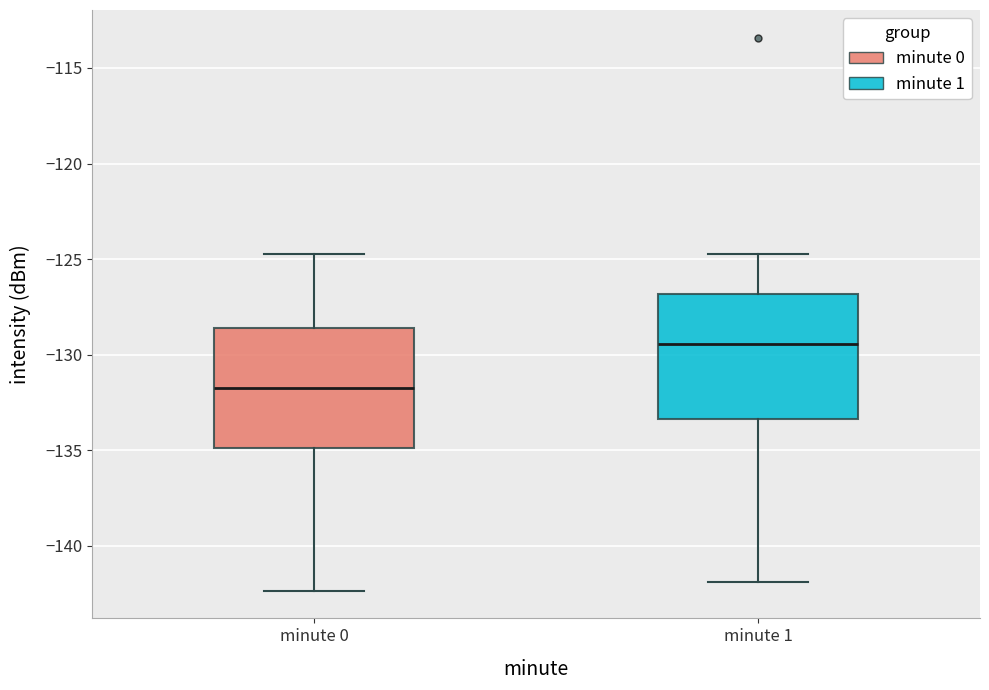

Reading left to right, transcribe this box plot: for each box, give where its median line is, the range the box spans, and where its two whiskers end, as read against the y-axis. The values are not printed on the chart, so give them approximately, as read against the axis.

minute 0: median -131.5, box -135.0 to -128.5, whiskers -142.5 to -124.5
minute 1: median -129.5, box -133.5 to -127.0, whiskers -142.0 to -124.5